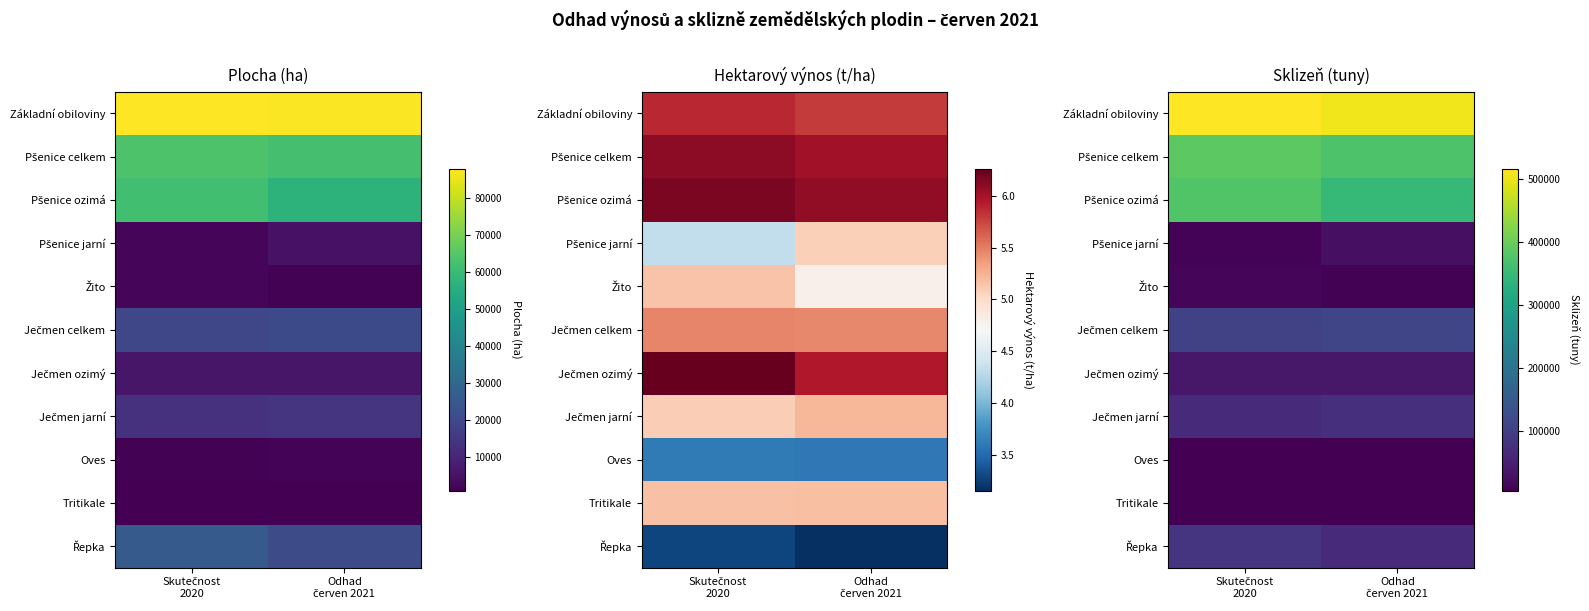

List the labels in order of Základní obiloviny value, smallest first.

Odhad červen 2021, Skutečnost 2020